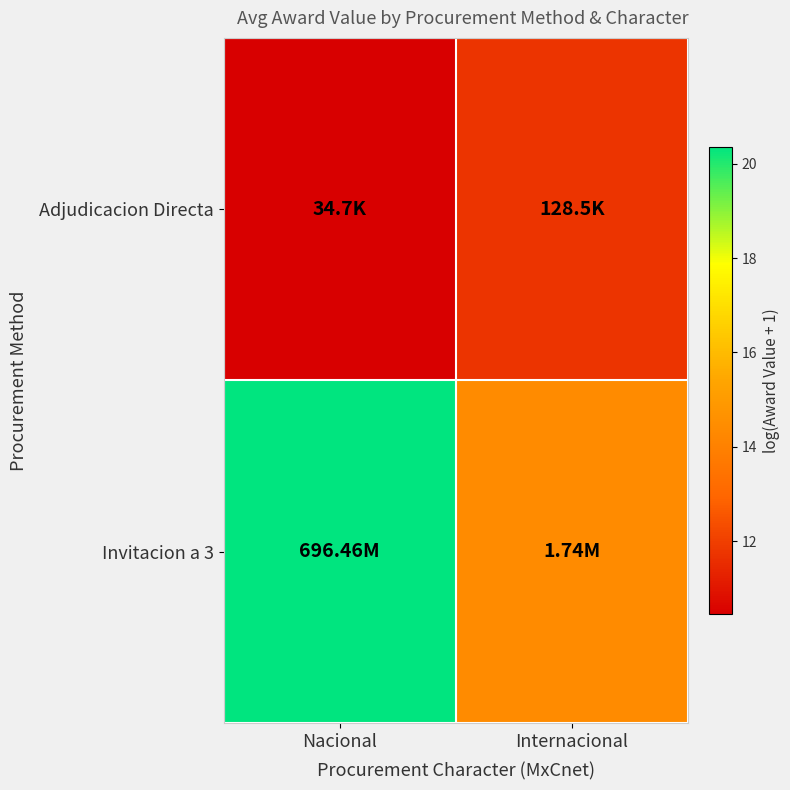

Reading left to right, transcribe all the data shown in this chart.

Adjudicacion Directa: Nacional=10.5	Internacional=11.8
Invitacion a 3: Nacional=20.4	Internacional=14.4